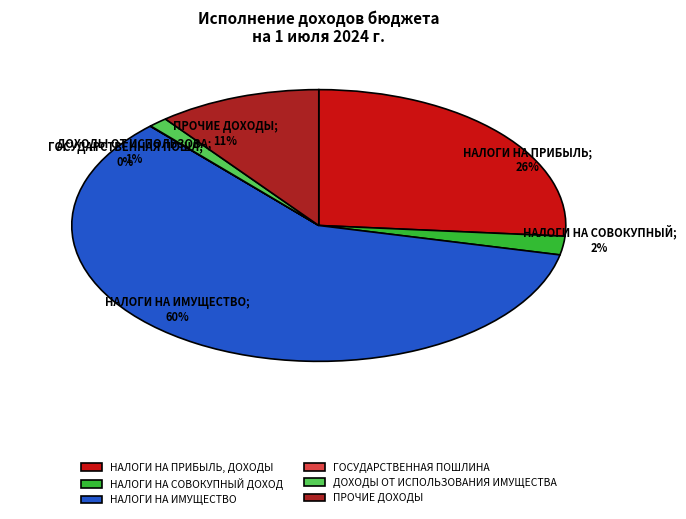

To the nearest percent, what is the difference between the ПРОЧИЕ ДОХОДЫ and НАЛОГИ НА ИМУЩЕСТВО slice percentages?

49%